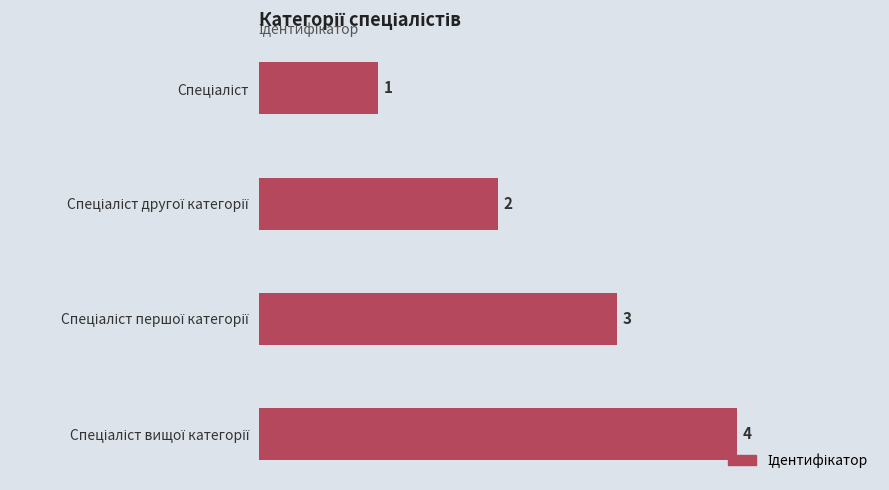

What is the greatest value displayed?

4